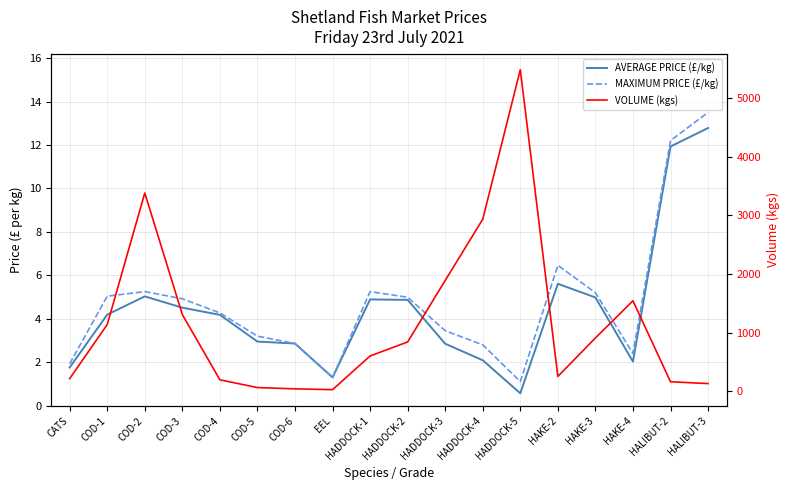

At which label does AVERAGE PRICE (£/kg) reach its minimum?

HADDOCK-5